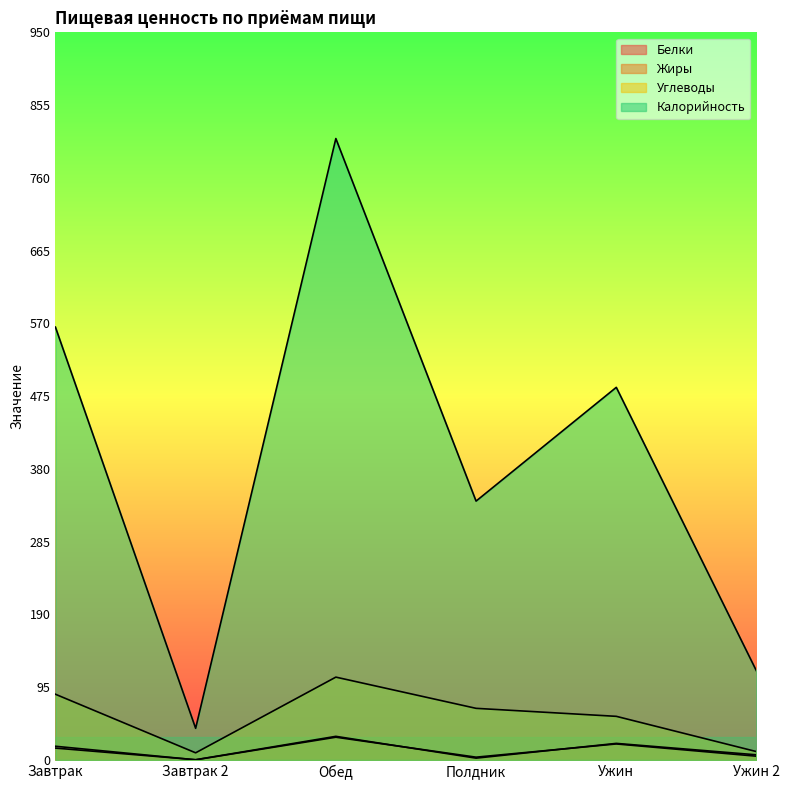

Reading right to left, extract all data points from this chart.

Белки: Ужин 2=6.8	Ужин=21.7	Полдник=2.5	Обед=30.9	Завтрак 2=0.4	Завтрак=15.6
Жиры: Ужин 2=5.0	Ужин=21.0	Полдник=3.7	Обед=29.8	Завтрак 2=0.3	Завтрак=18.0
Углеводы: Ужин 2=11.0	Ужин=57.0	Полдник=67.5	Обед=108.2	Завтрак 2=9.4	Завтрак=85.9
Калорийность: Ужин 2=116.2	Ужин=486.5	Полдник=338.0	Обед=811.4	Завтрак 2=41.4	Завтрак=565.2